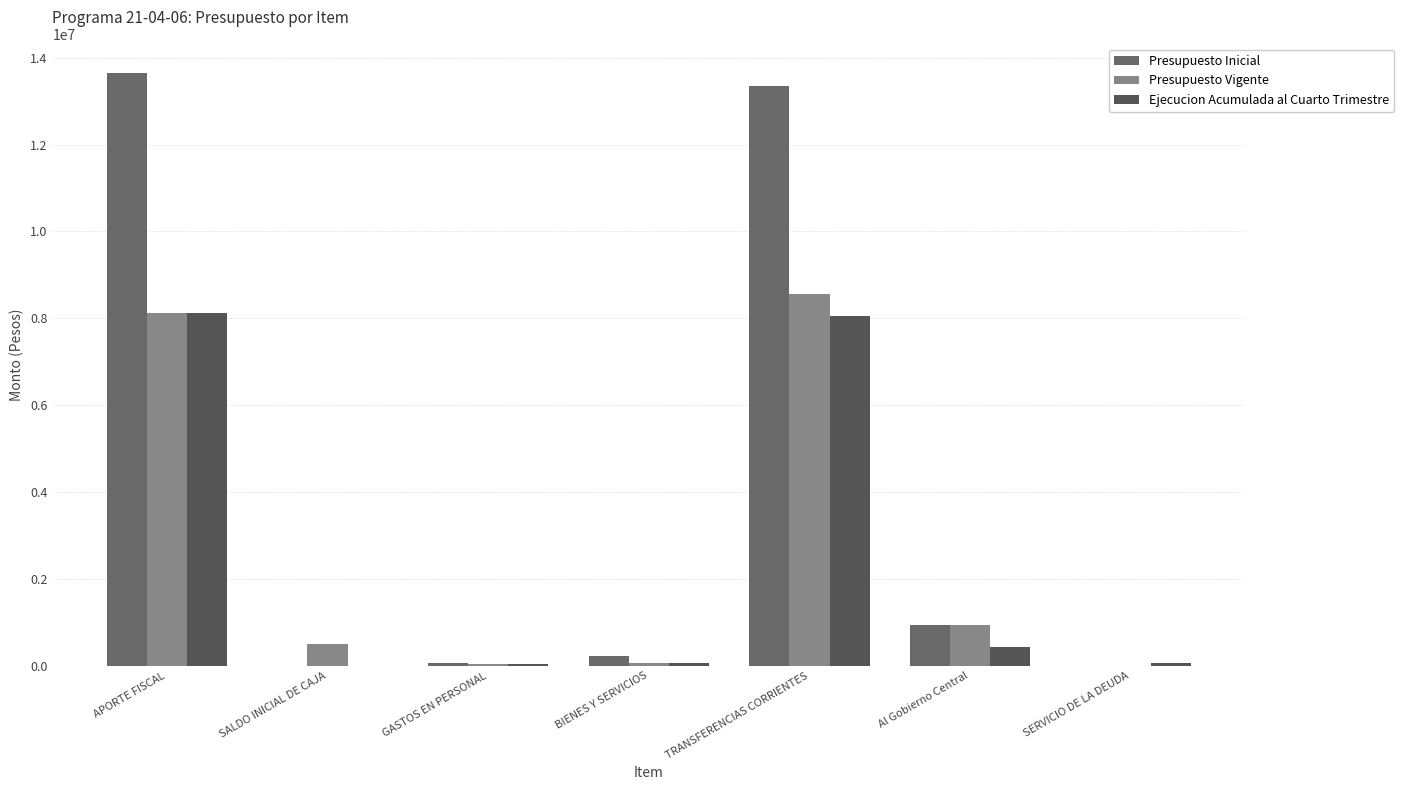

What is the difference between the Ejecucion Acumulada al Cuarto Trimestre values at SERVICIO DE LA DEUDA and BIENES Y SERVICIOS?

7879